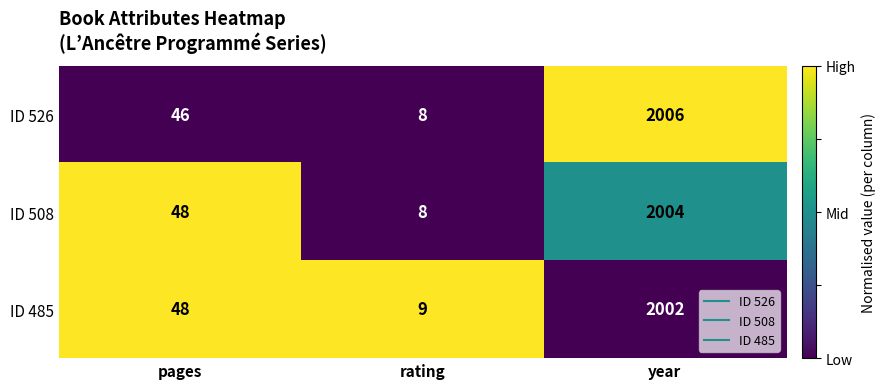

List the labels in order of ID 508 value, largest first.

year, pages, rating